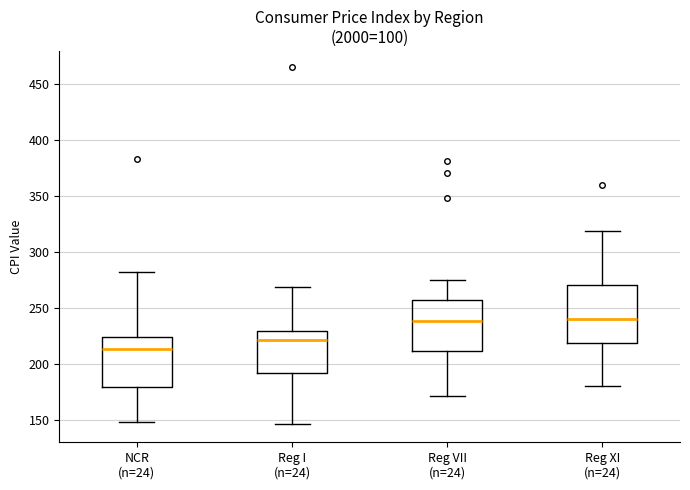

Reading left to right, transcribe this box plot: for each box, give where its median line is, the range the box spans, and where its two whiskers end, as read against the y-axis. The values are not printed on the chart, so give them approximately, as read against the axis.

NCR (n=24): median 215, box 180 to 225, whiskers 150 to 280
Reg I (n=24): median 220, box 190 to 230, whiskers 145 to 270
Reg VII (n=24): median 240, box 210 to 260, whiskers 170 to 275
Reg XI (n=24): median 240, box 220 to 270, whiskers 180 to 320